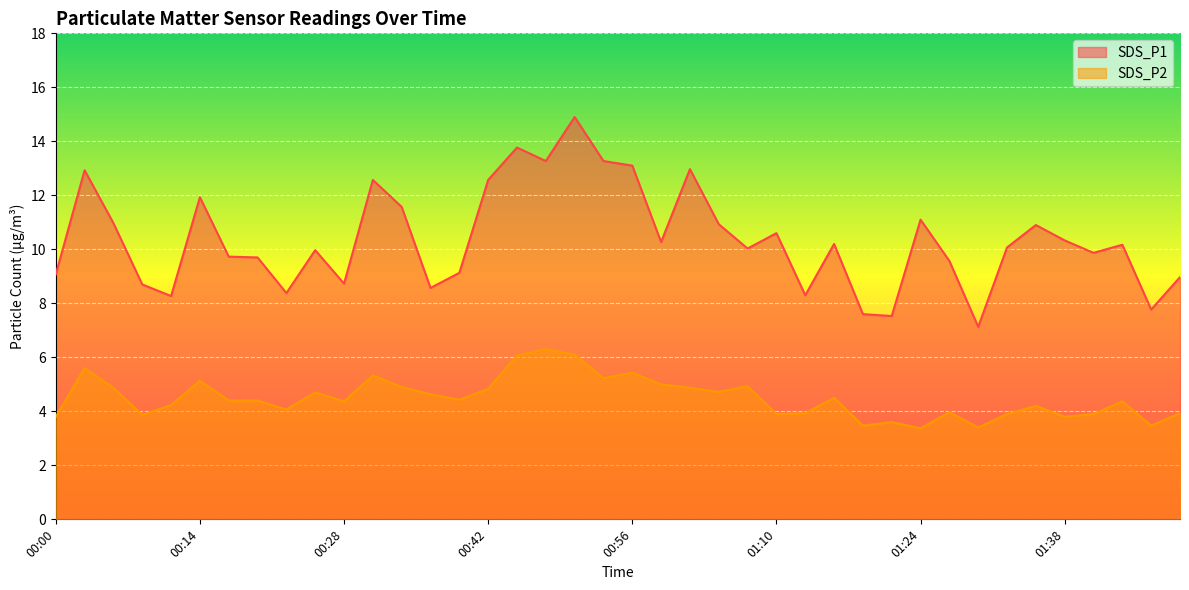

What is the difference between the highest and lowest values at 01:02?

8.1